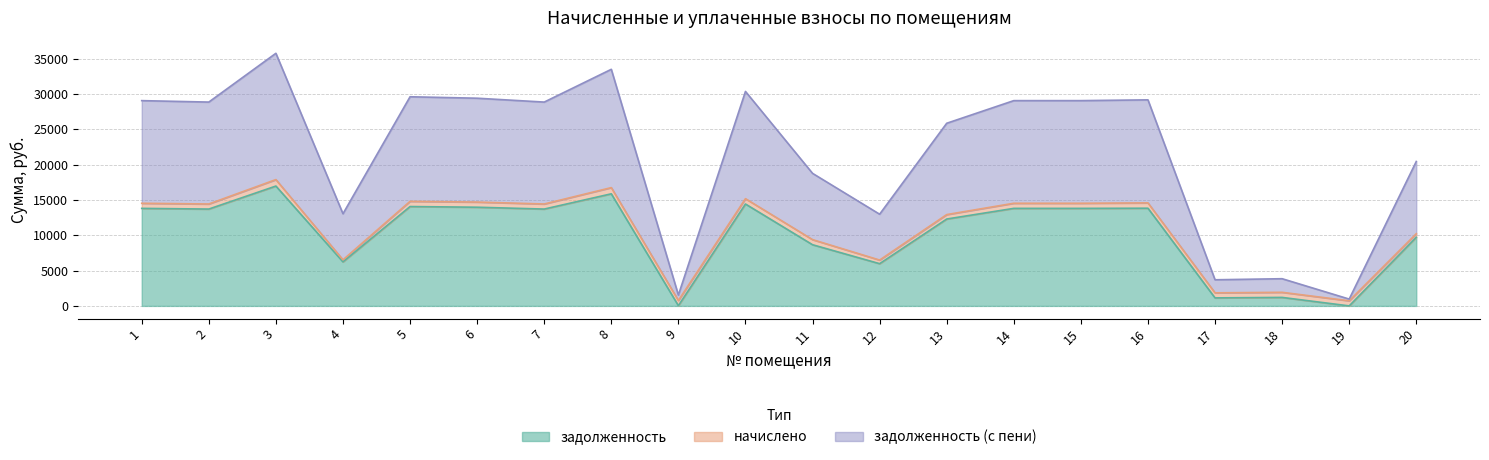

What is the value of the задолженность (с пени) point at the 20th from the left?

20442.5